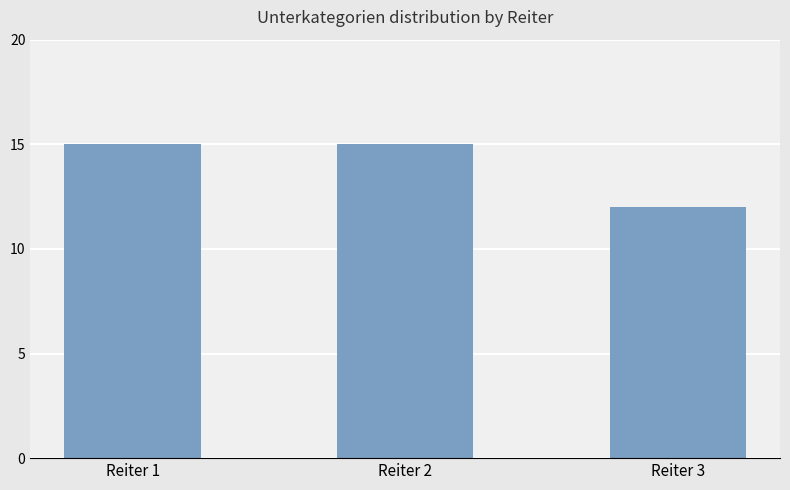

What is the average value?

14